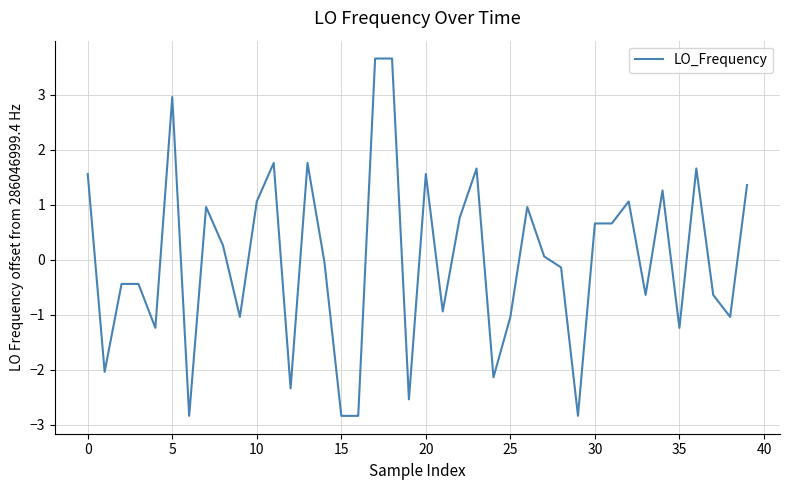

What is the maximum value shown in the chart?

3.7